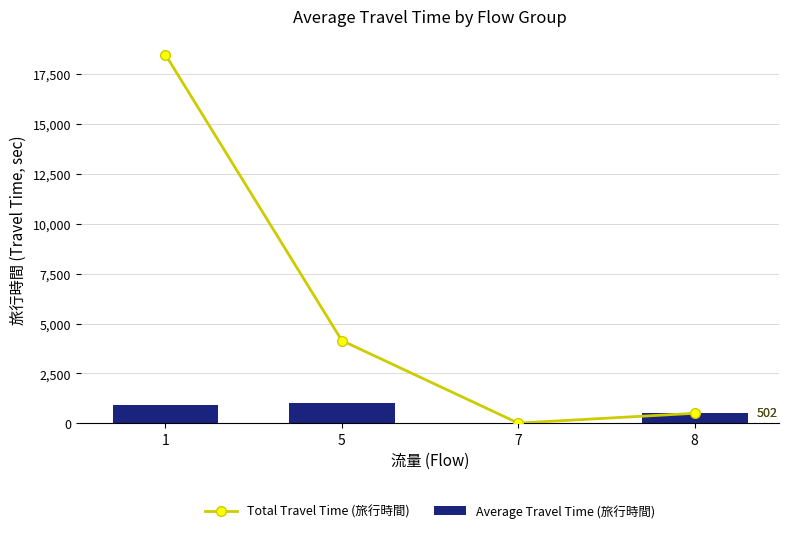

At which label does Total Travel Time (旅行時間) reach its minimum?

7